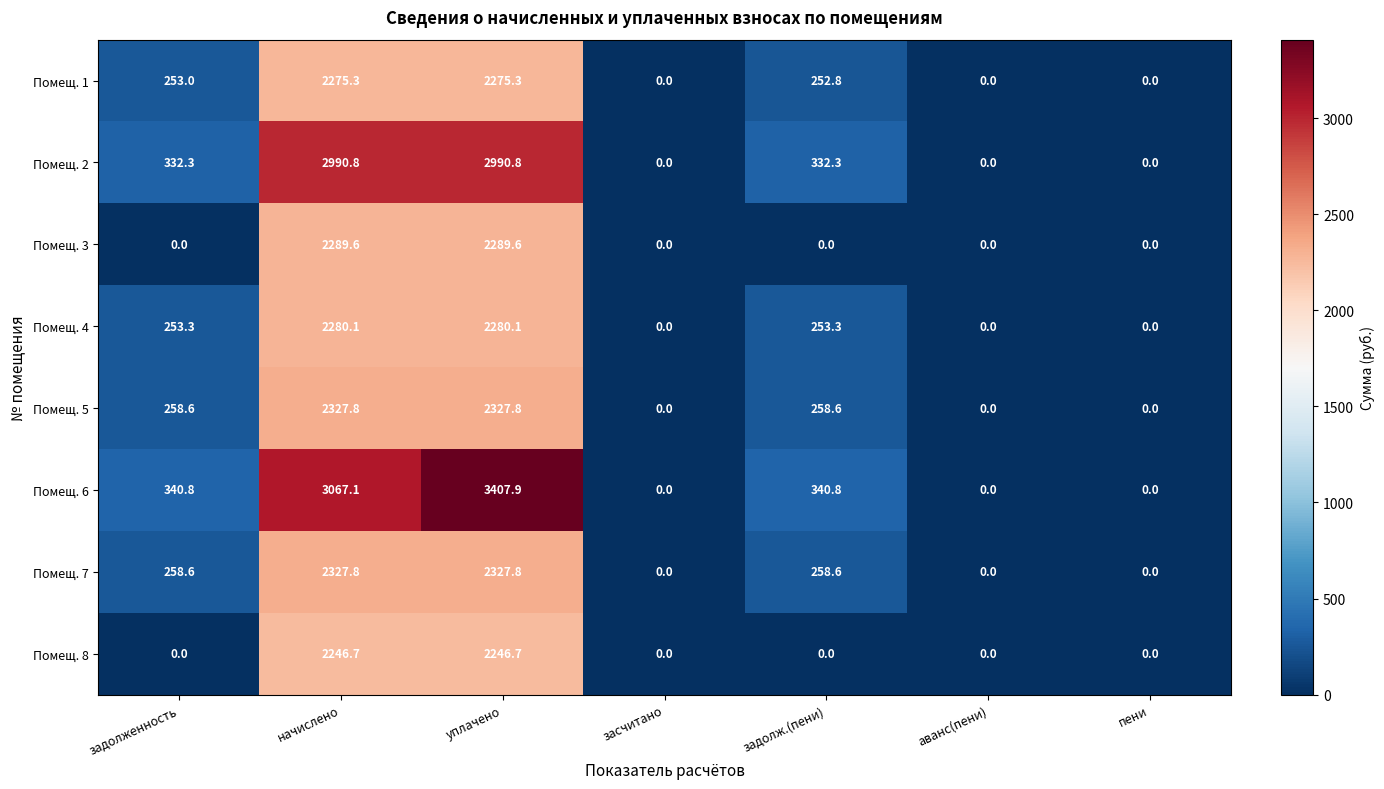

What is the total value across all series at уплачено?

20146.0